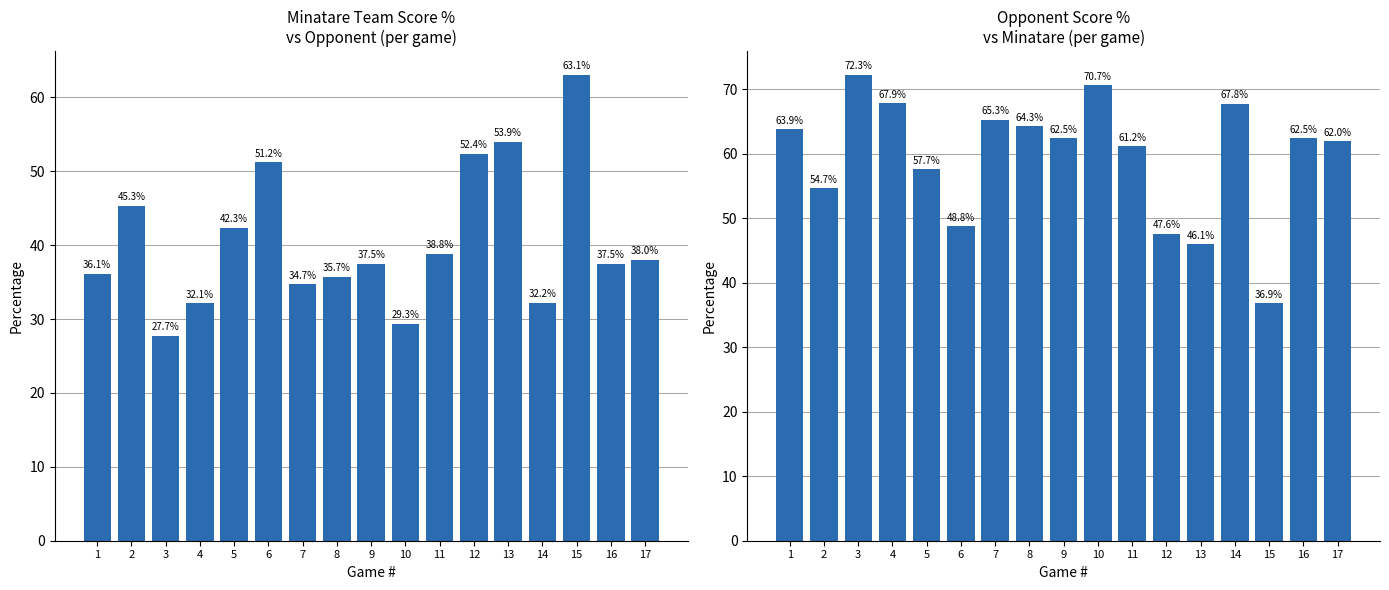

What value does the Team Score % series have at 6?

51.2